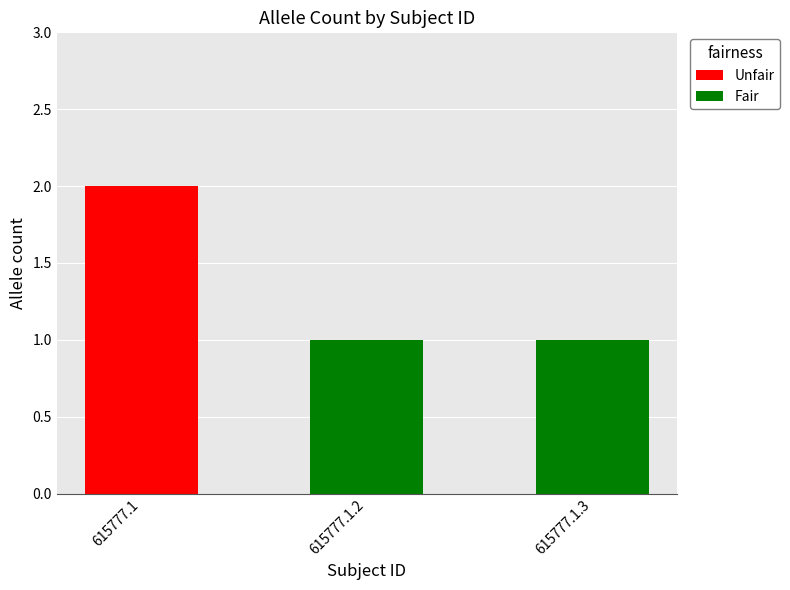

The value at 615777.1.2 is 1. True or false?

False